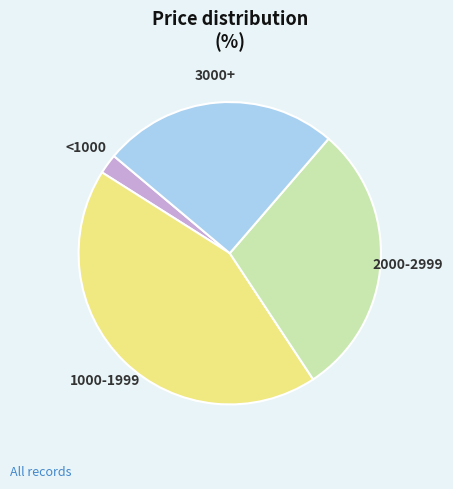

Is there a majority slice in this chart?

No